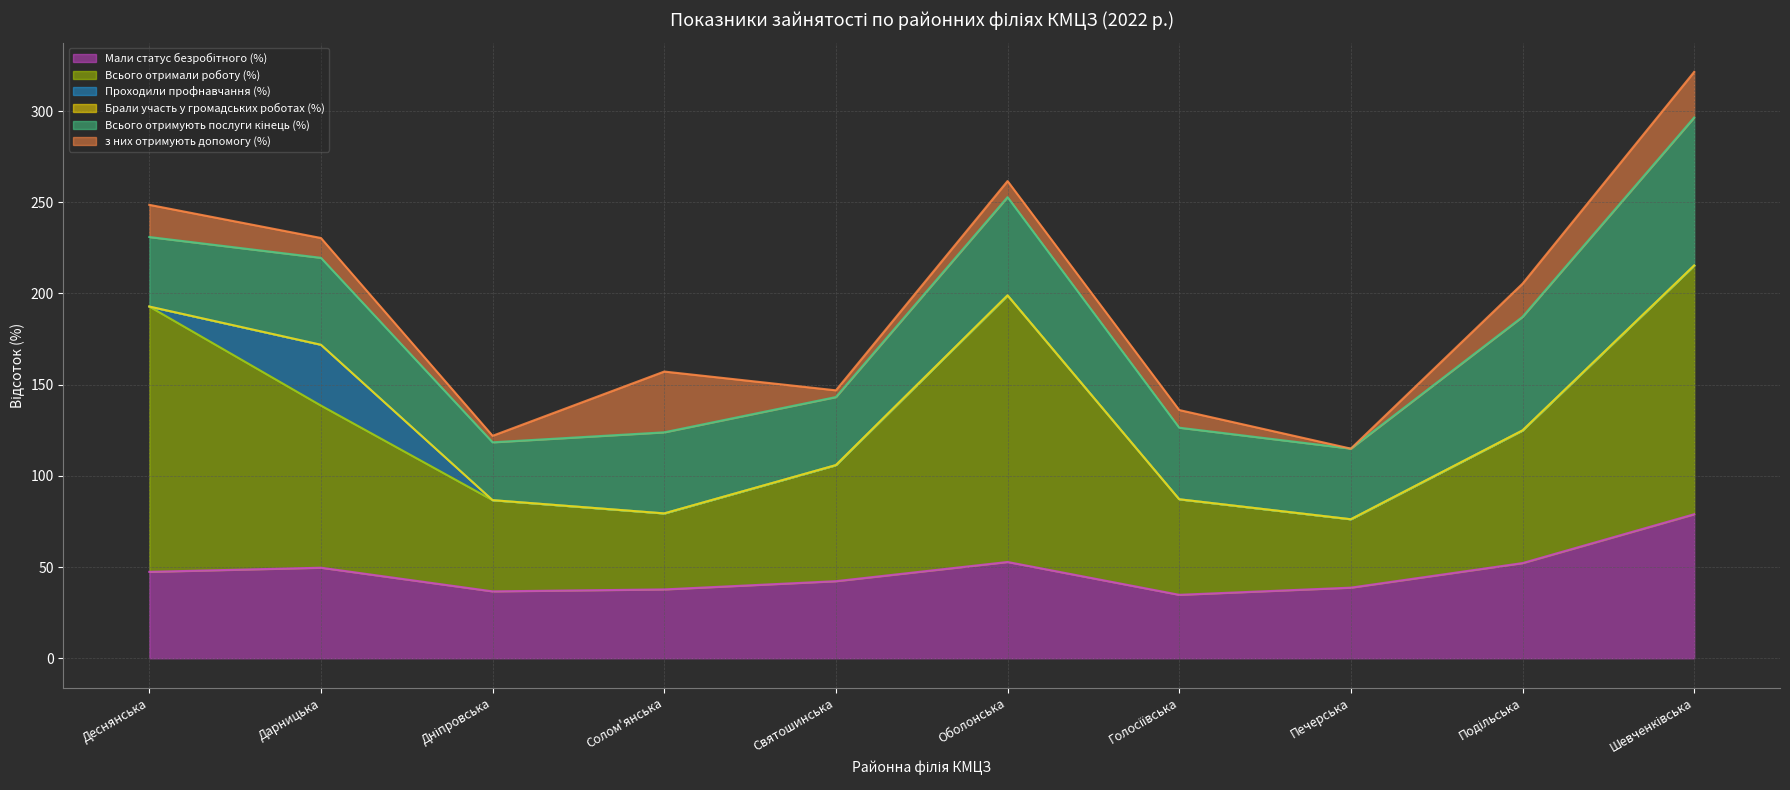

Which category has the highest value in the Проходили профнавчання (%) series?

Дарницька